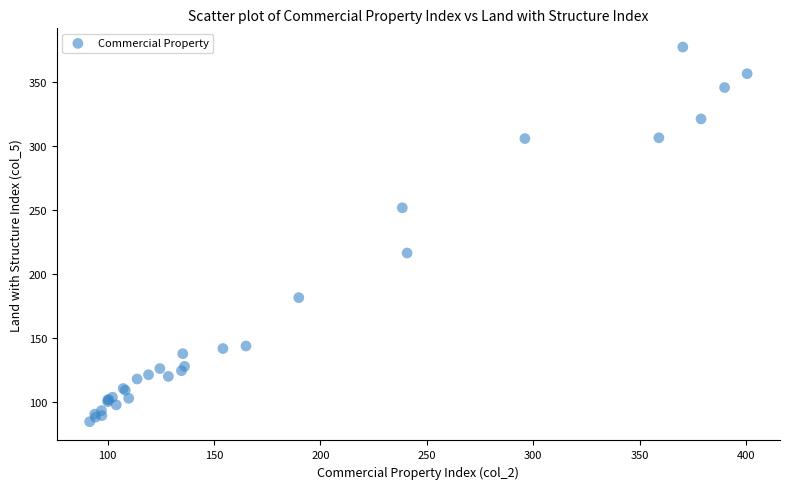

What Y value in the scatter plot is closest to 230?

216.1